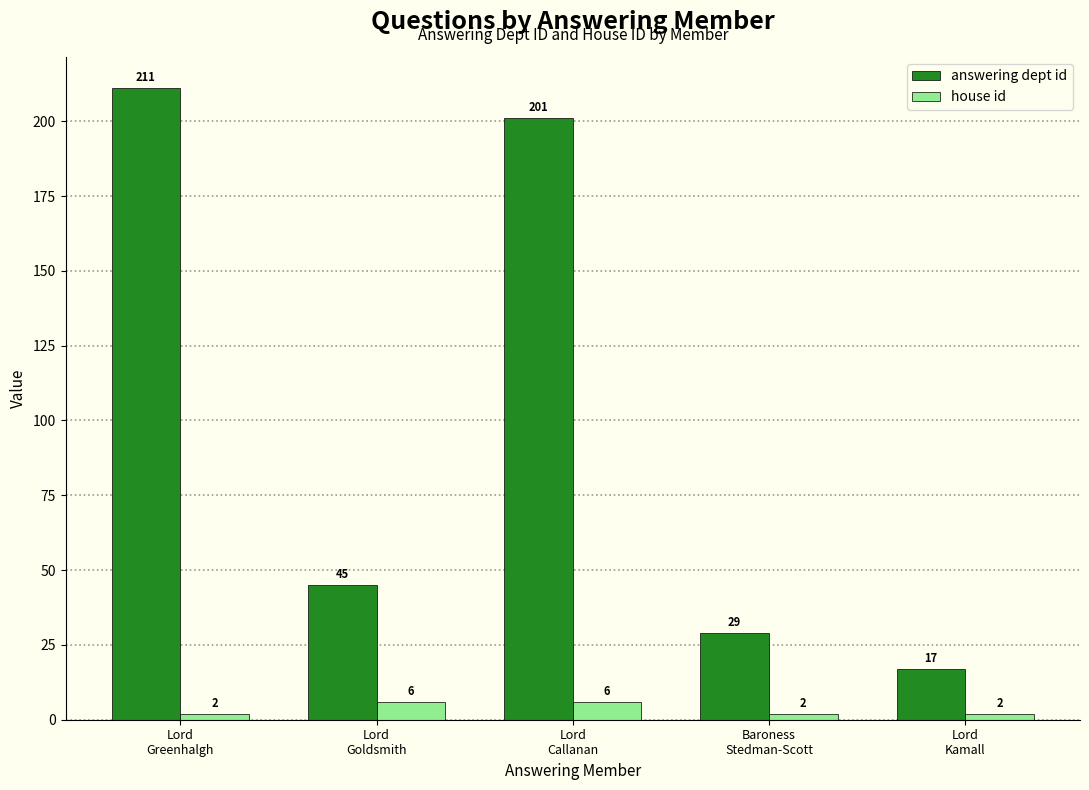

How many distinct data groups are displayed?

2